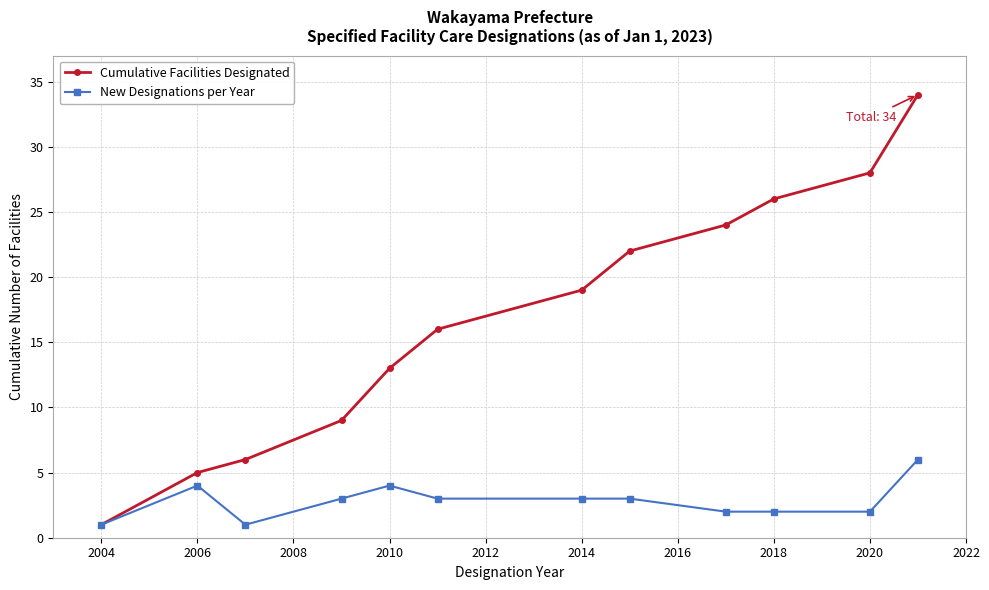

Rank the series by their maximum value, from highest to lowest.

Cumulative Facilities Designated, New Designations per Year